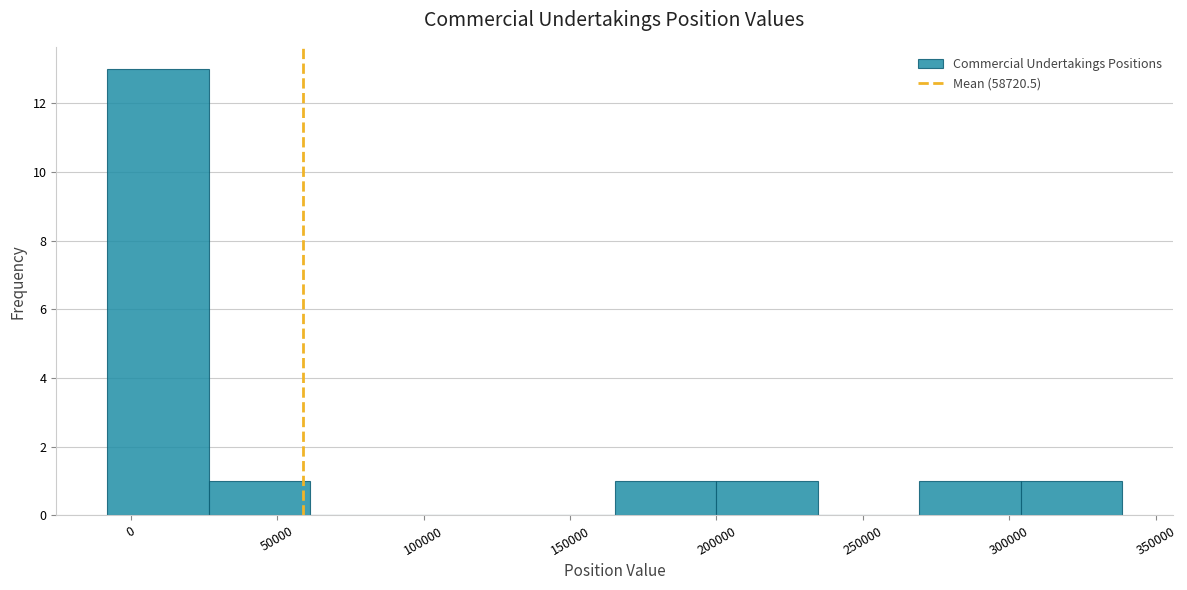

Reading left to right, list every bar in this chart as the range it spans on the x-axis followed by its height. Neither the bar edges nor the heights are printed on the chart, so give them approximately, as read against the axes.

-10000 to 25000: 13
25000 to 60000: 1
60000 to 95000: 0
95000 to 130000: 0
130000 to 165000: 0
165000 to 200000: 1
200000 to 235000: 1
235000 to 270000: 0
270000 to 305000: 1
305000 to 340000: 1